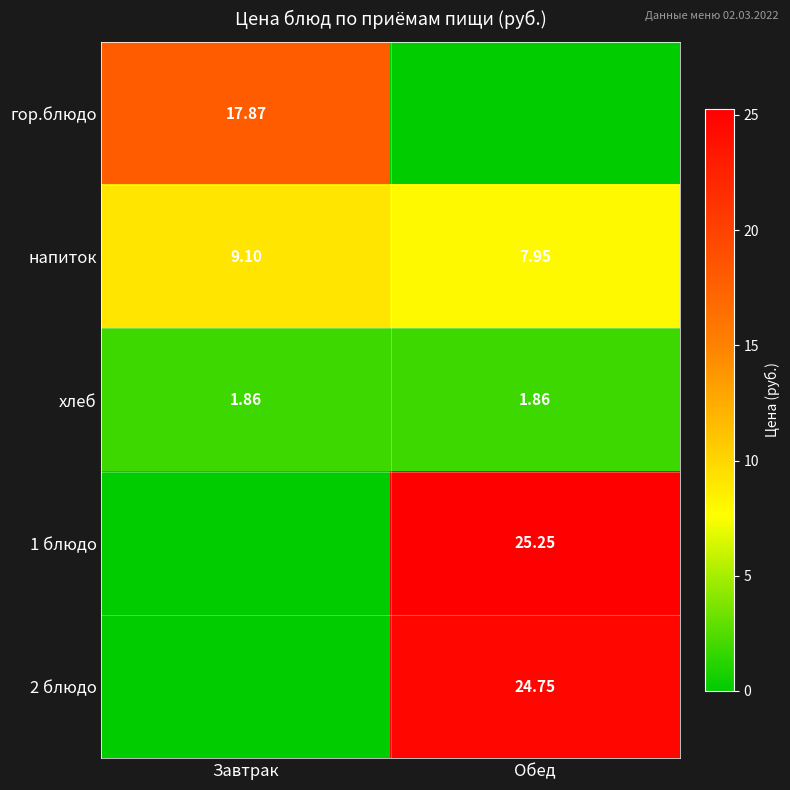

How many data points does each series have?

2